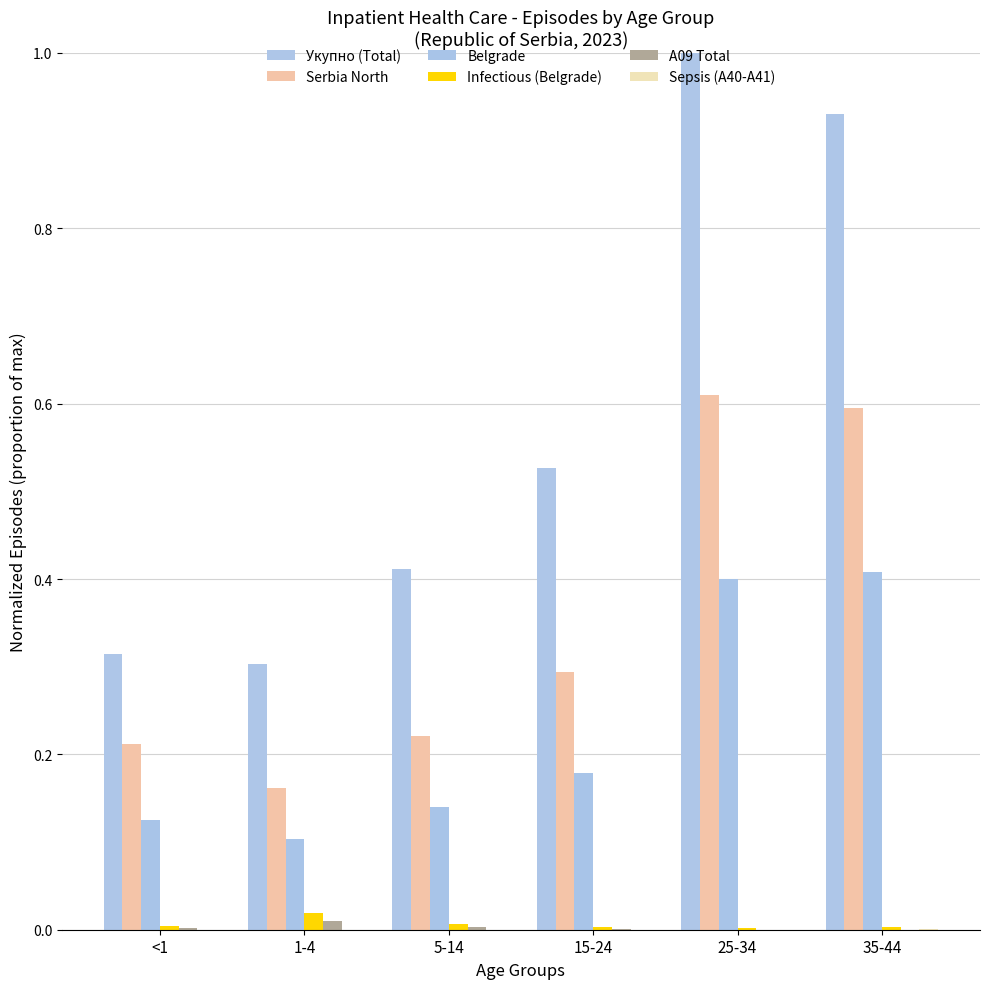

Reading left to right, extract all data points from this chart.

Укупно (Total): <1=0.3	1-4=0.3	5-14=0.4	15-24=0.5	25-34=1.0	35-44=0.9
Serbia North: <1=0.2	1-4=0.2	5-14=0.2	15-24=0.3	25-34=0.6	35-44=0.6
Belgrade: <1=0.1	1-4=0.1	5-14=0.1	15-24=0.2	25-34=0.4	35-44=0.4
Infectious (Belgrade): <1=0.0	1-4=0.0	5-14=0.0	15-24=0.0	25-34=0.0	35-44=0.0
A09 Total: <1=0.0	1-4=0.0	5-14=0.0	15-24=0.0	25-34=0.0	35-44=0.0
Sepsis (A40-A41): <1=0.0	1-4=0.0	5-14=0.0	15-24=0.0	25-34=0.0	35-44=0.0